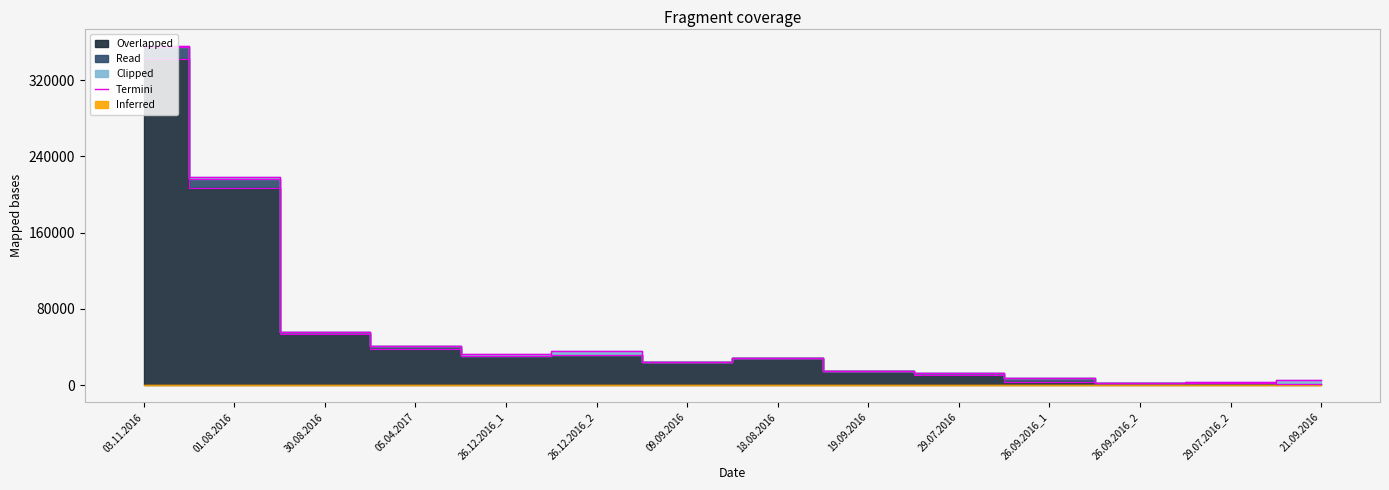

What is the smallest value displayed?

2779.8